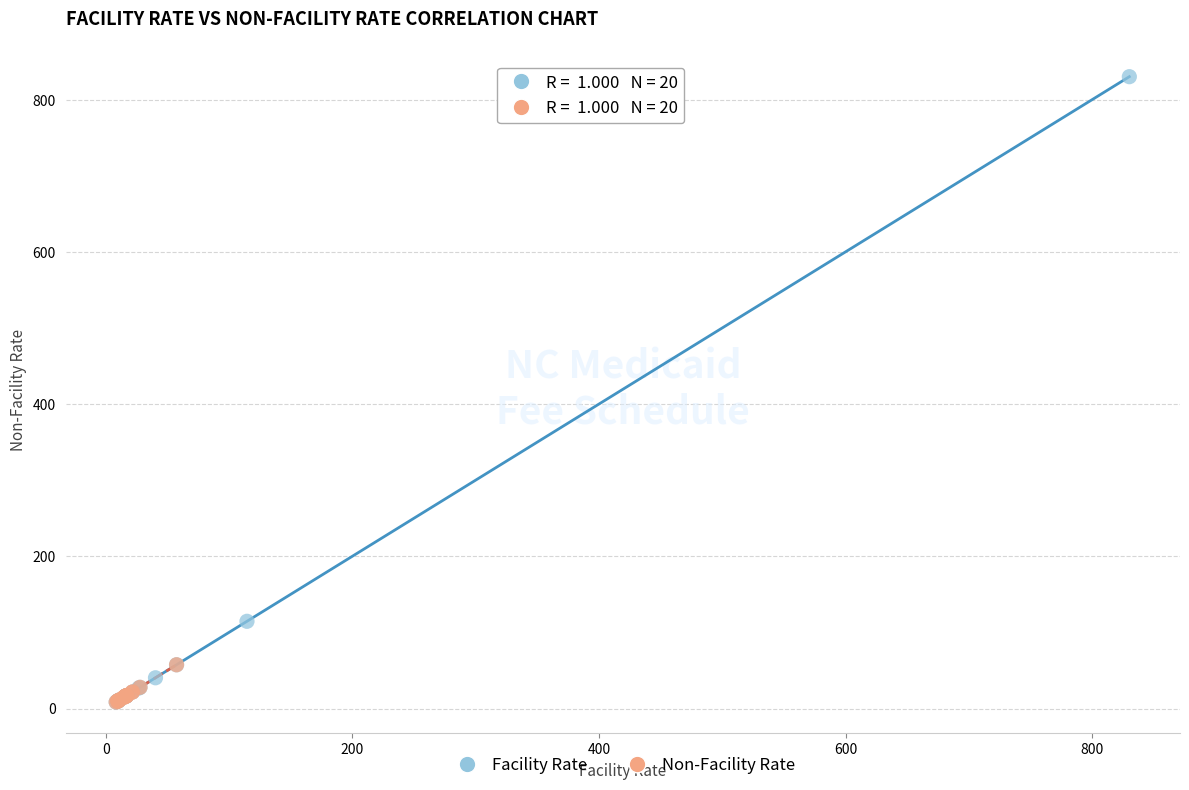

Which series contains the highest Y value?

Facility Rate